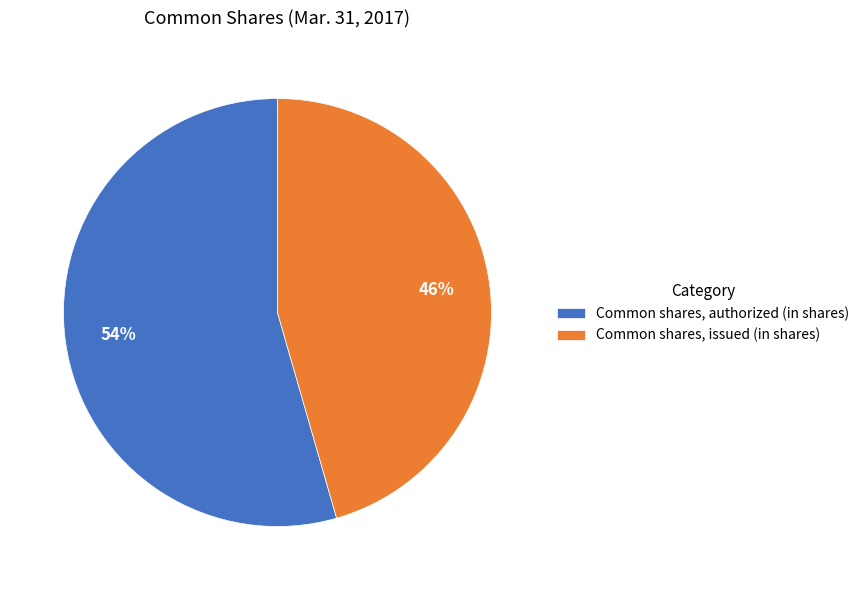

How many segments does this pie chart have?

2